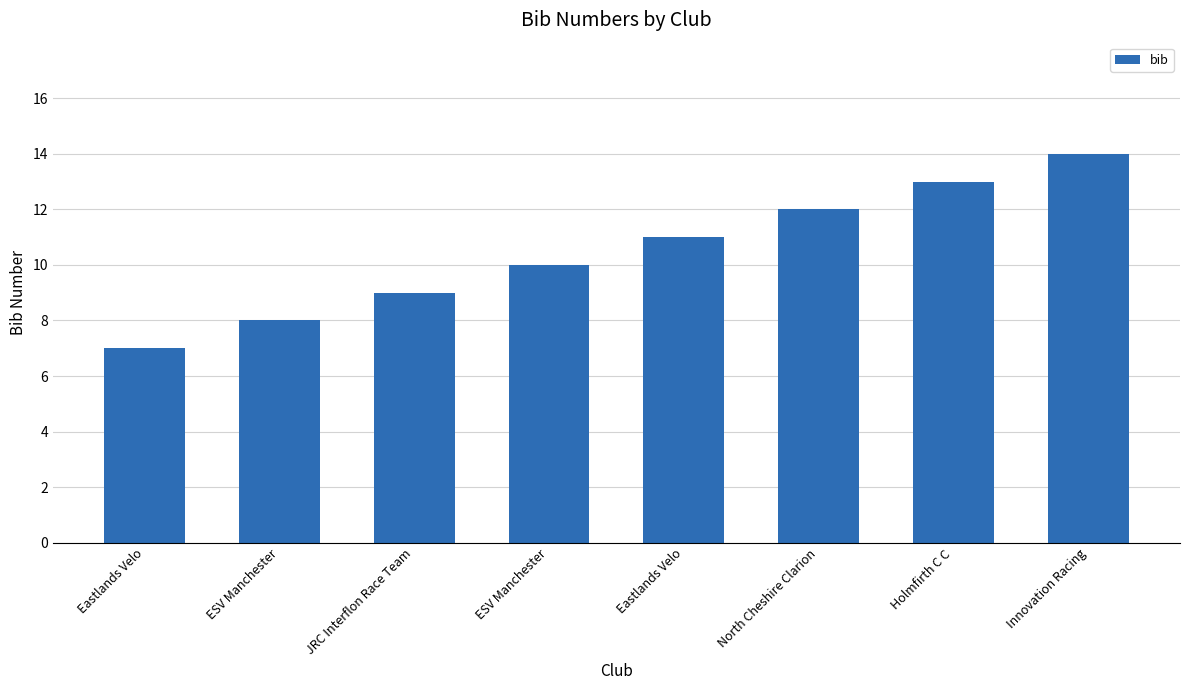

How many values are below 11?

4